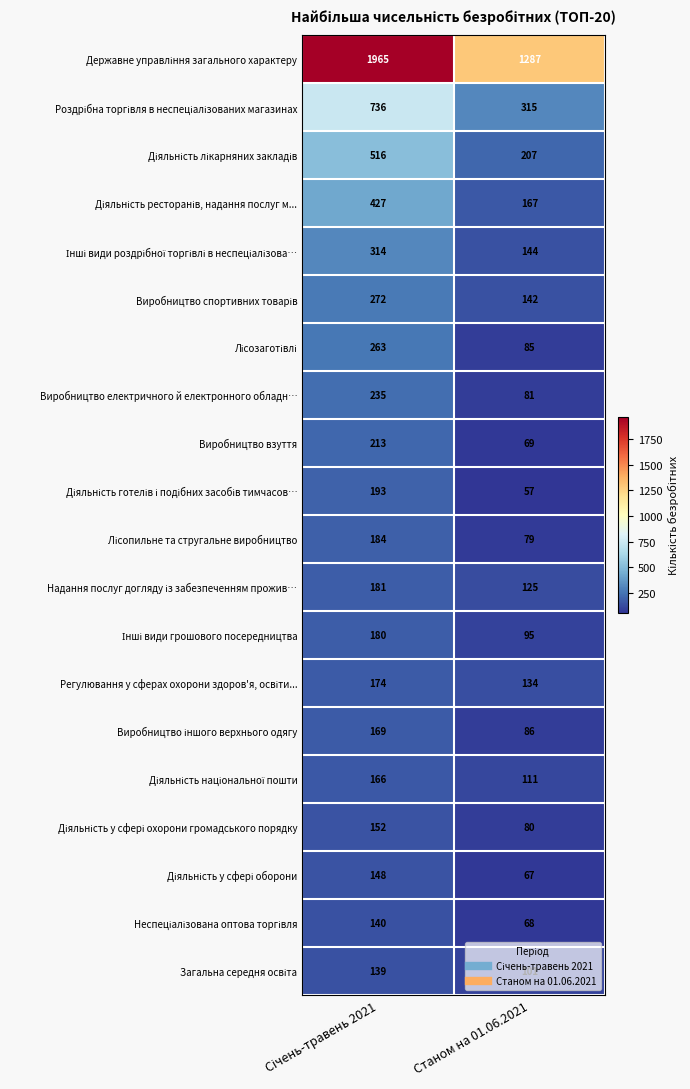

How many data points does each series have?

2